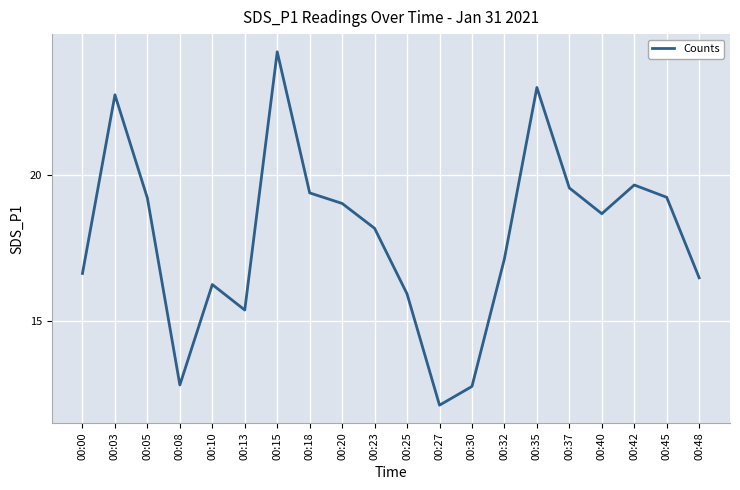

Is it true that the value at 00:48 is 16.5?

True